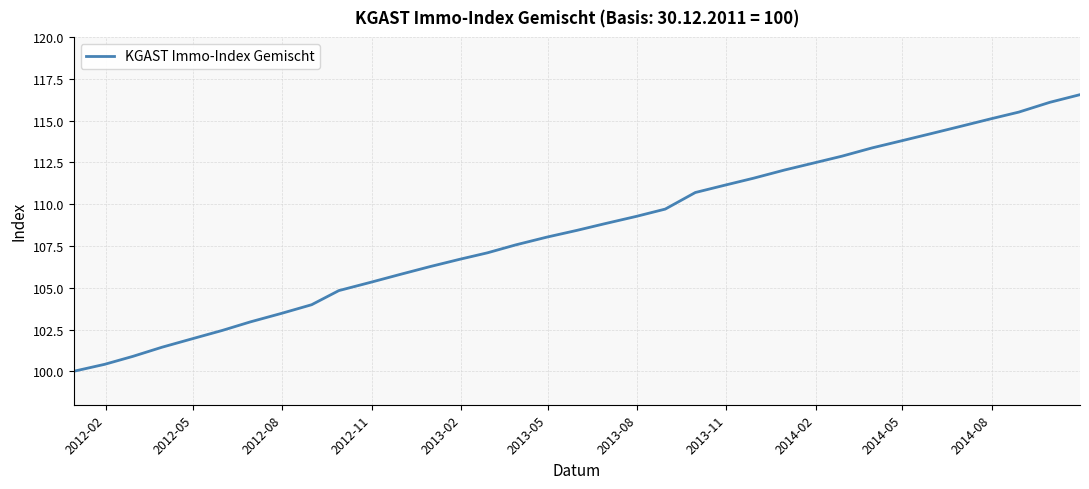

What is the difference between the maximum and minimum values?

16.5